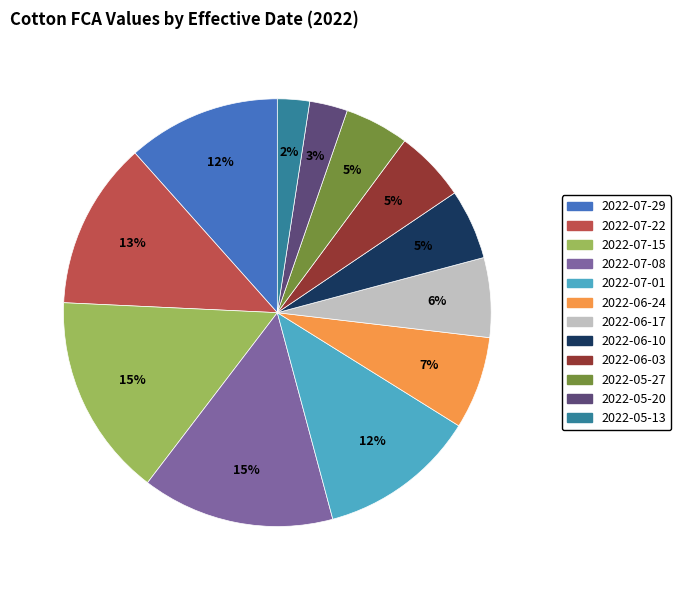

To the nearest percent, what percentage of the pie is 2022-05-13?

2%